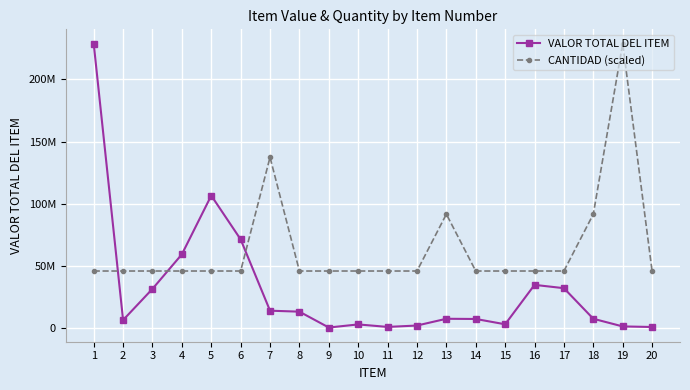

Is this an area chart (filled region under the line)?

No